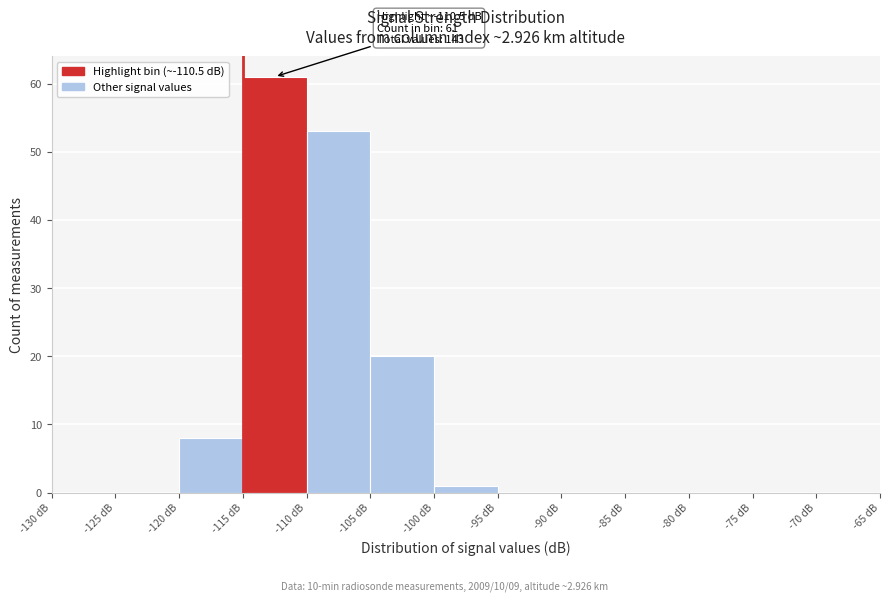

Over which range of the x-axis is the bar tallest?

-115 to -110